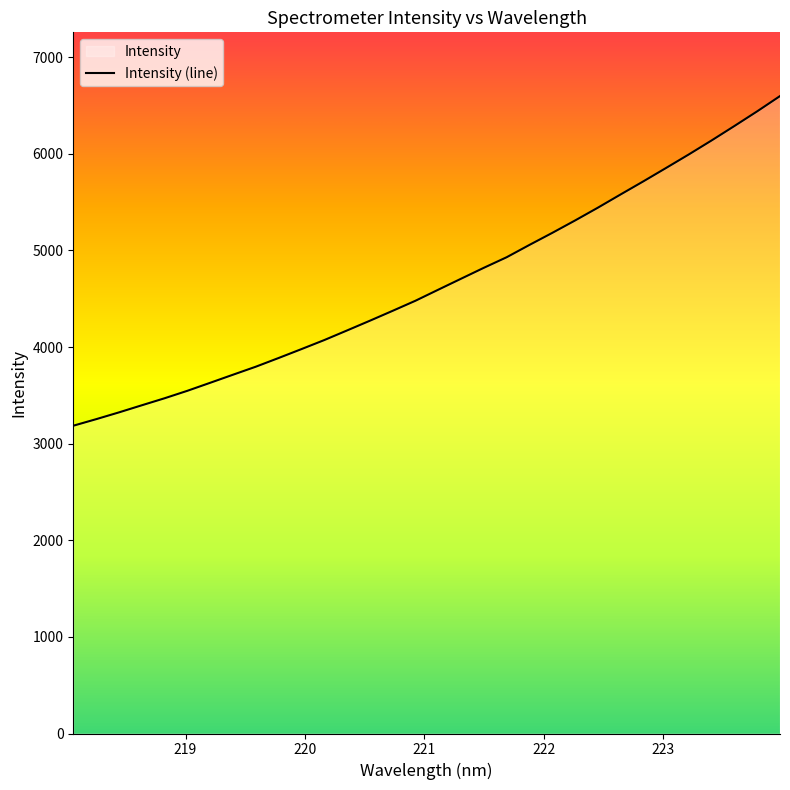

Which has a higher value, 223.0264 or 220.5444?

223.0264